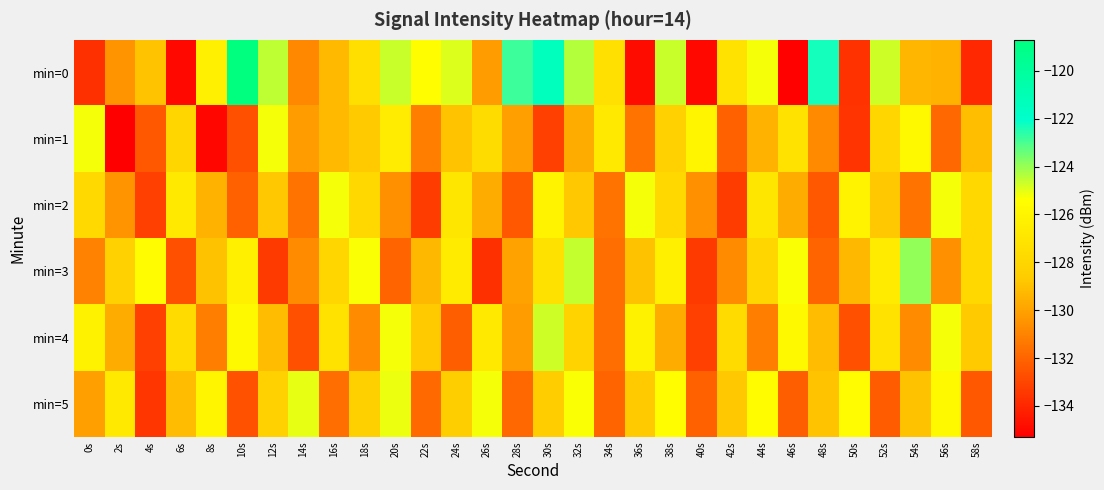

What is the greatest value displayed?

-118.8